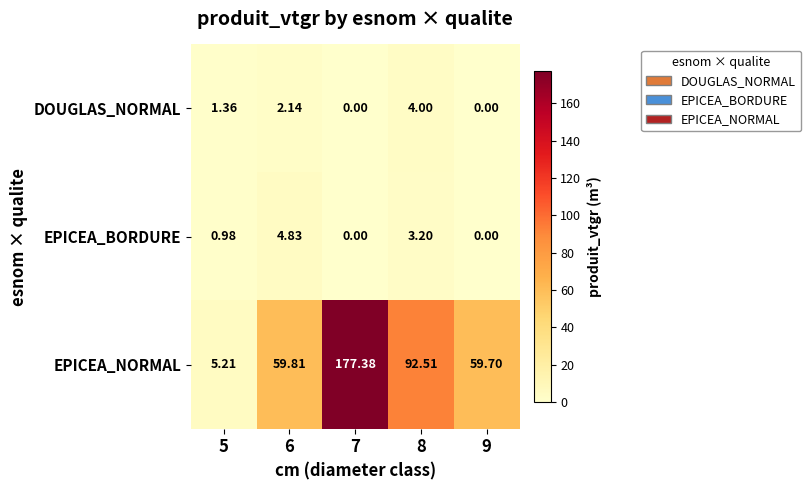

List the series in order of their peak value, highest first.

EPICEA_NORMAL, EPICEA_BORDURE, DOUGLAS_NORMAL